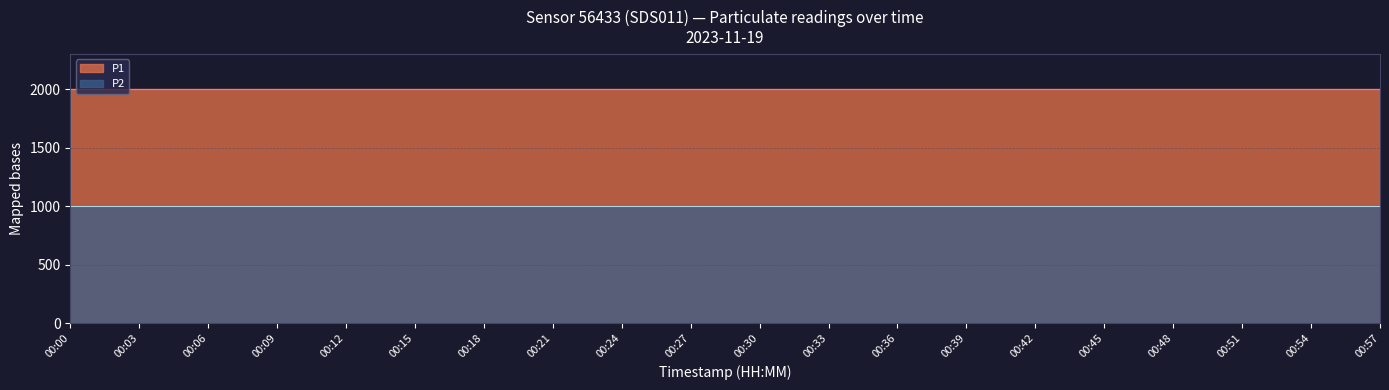

What is the spread (max minus min) of values at 00:36?

1000.0